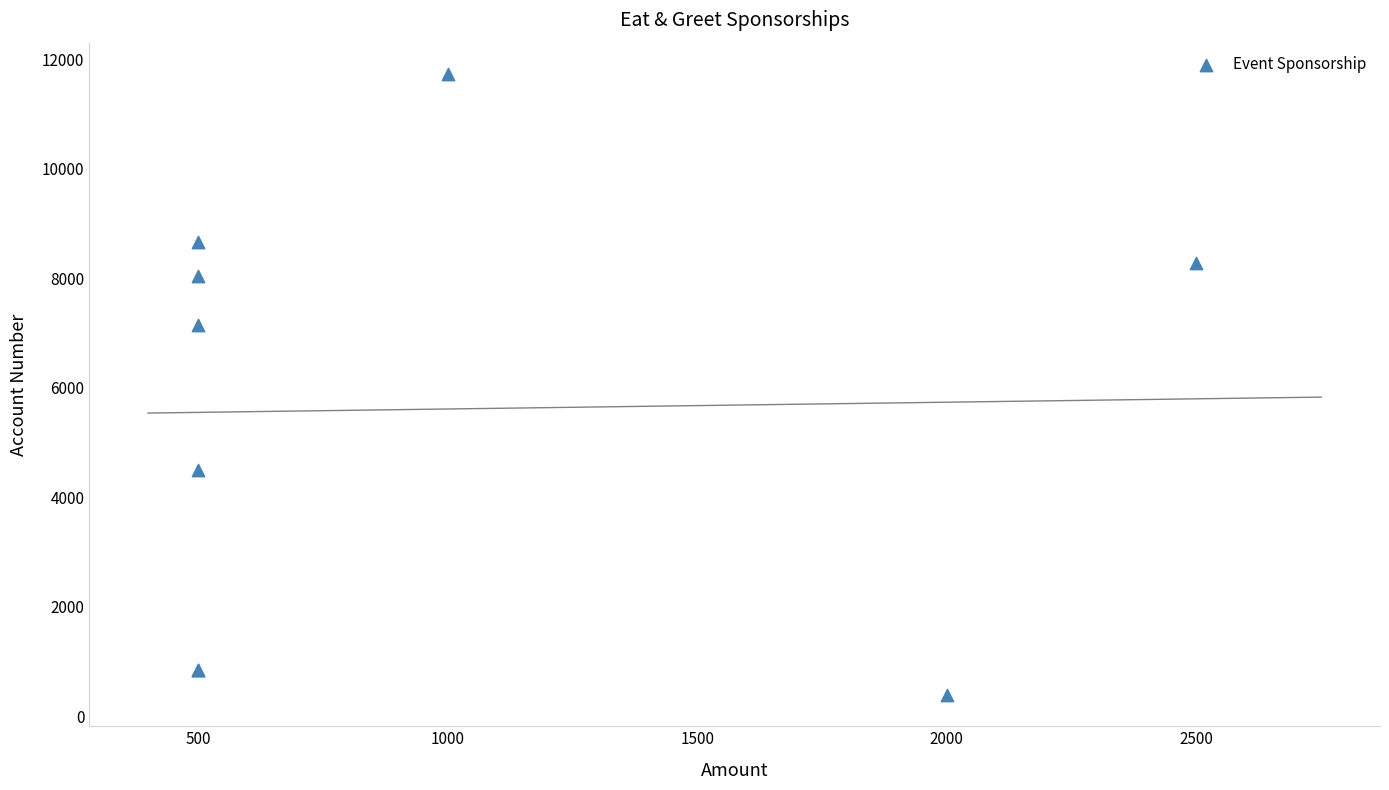

What Y value in the scatter plot is closest to 6062?

7156